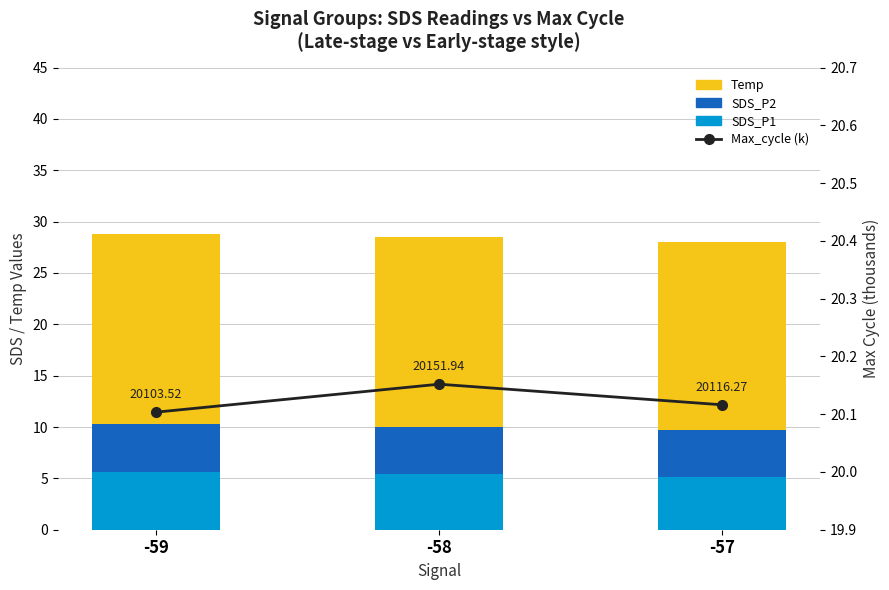

What is the spread (max minus min) of values at -57?

15.5